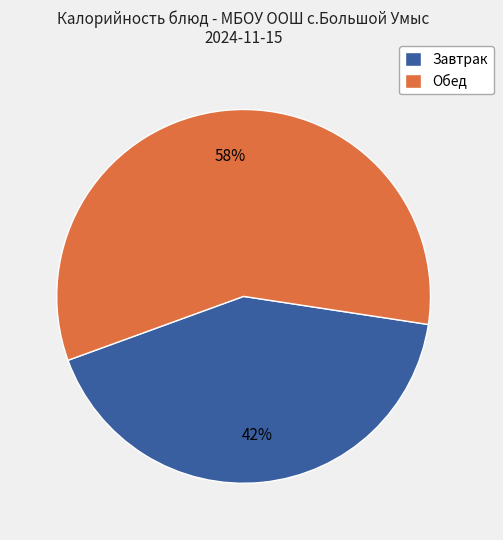

What is the ratio of the value at Завтрак to the value at Обед?

0.7